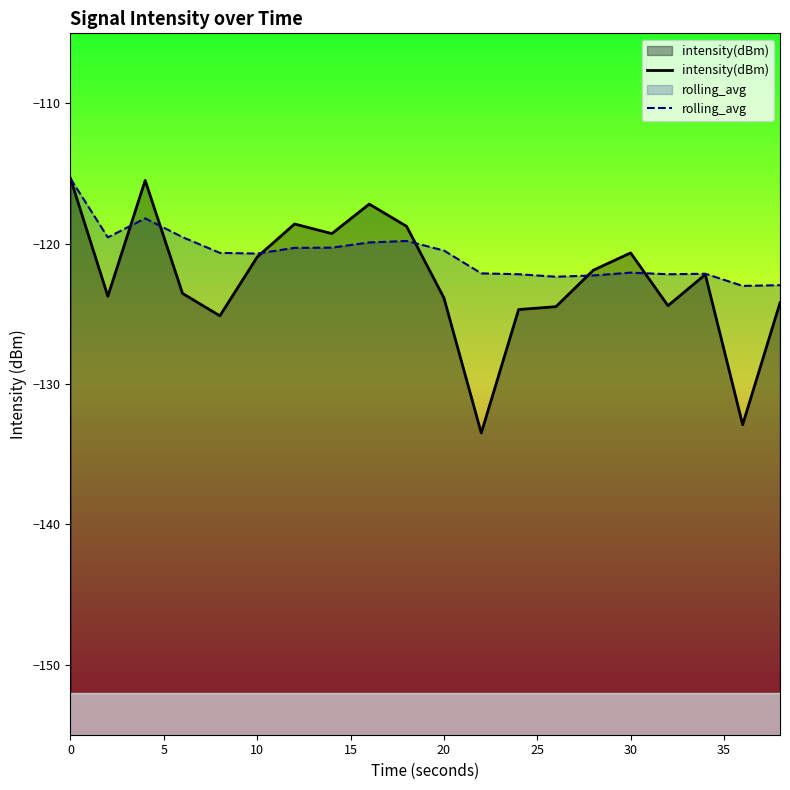

What is the greatest value displayed?

-115.3